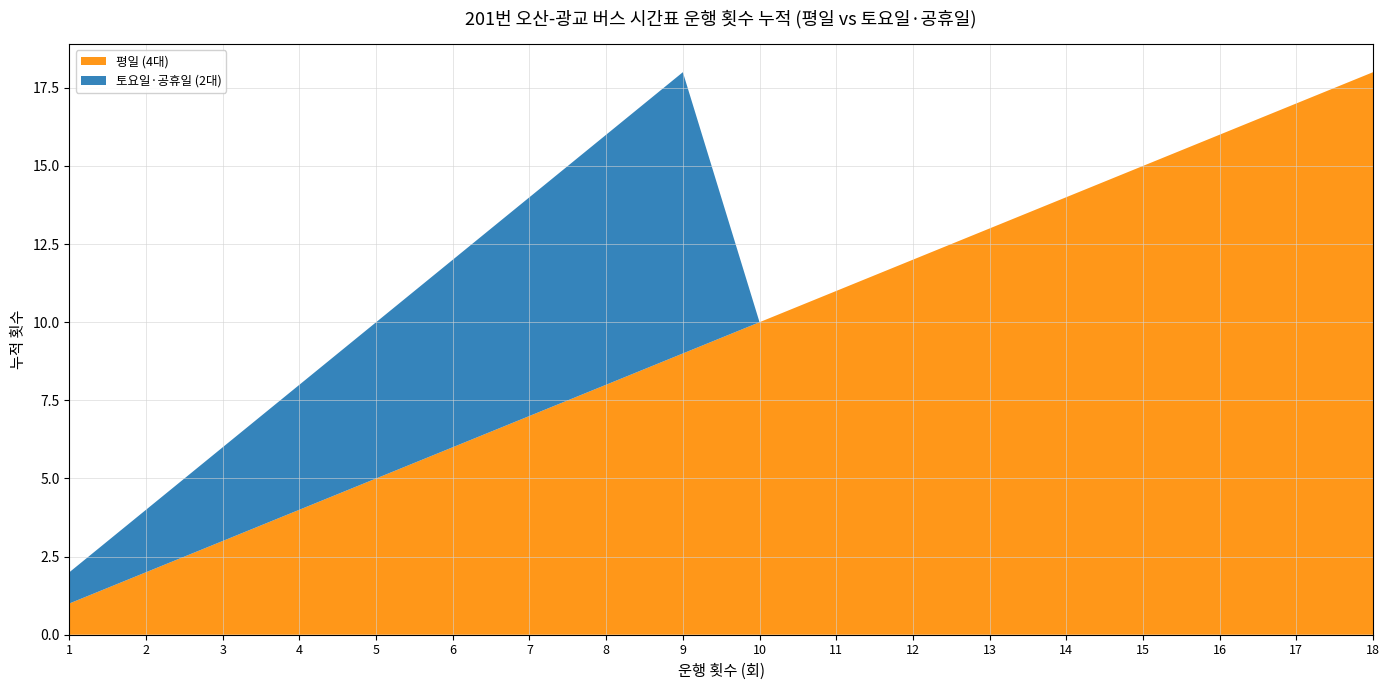

Reading left to right, what are all the values shown in this chart?

평일 (4대): 1=1	2=2	3=3	4=4	5=5	6=6	7=7	8=8	9=9	10=10	11=11	12=12	13=13	14=14	15=15	16=16	17=17	18=18
토요일·공휴일 (2대): 1=1	2=2	3=3	4=4	5=5	6=6	7=7	8=8	9=9	10=0	11=0	12=0	13=0	14=0	15=0	16=0	17=0	18=0